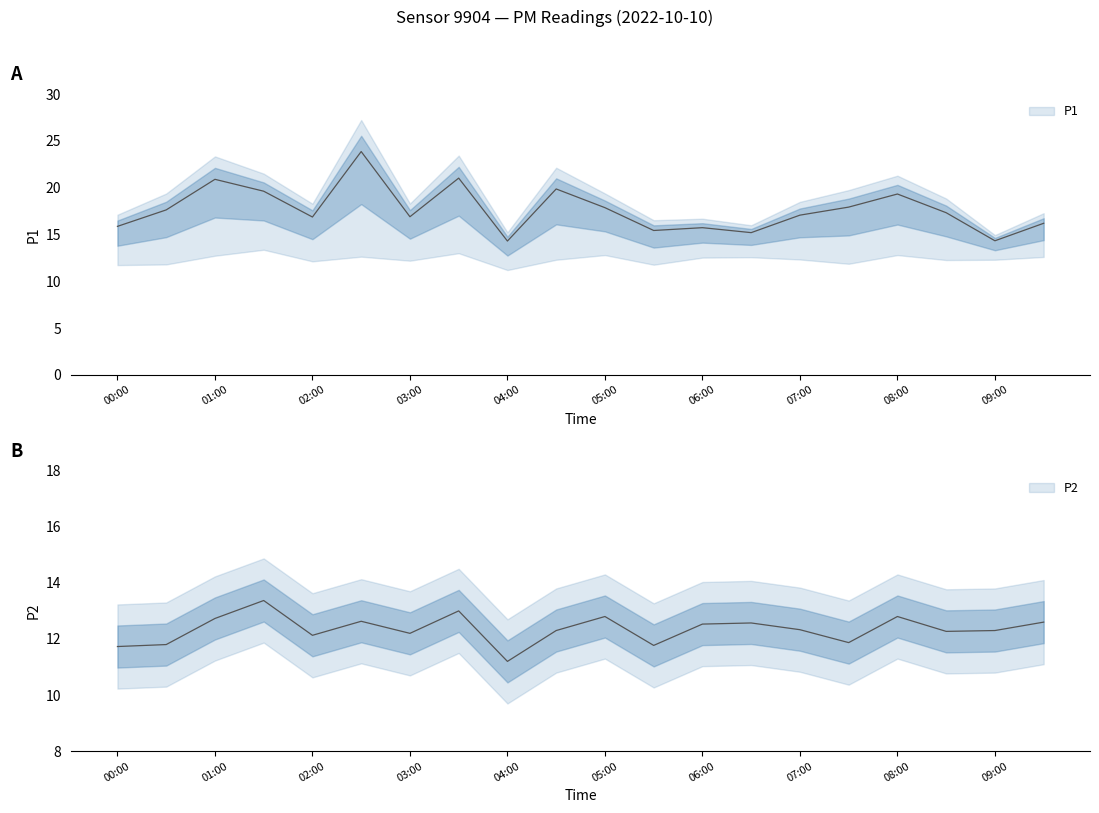

At which category is the sum across all series the highest?

02:30